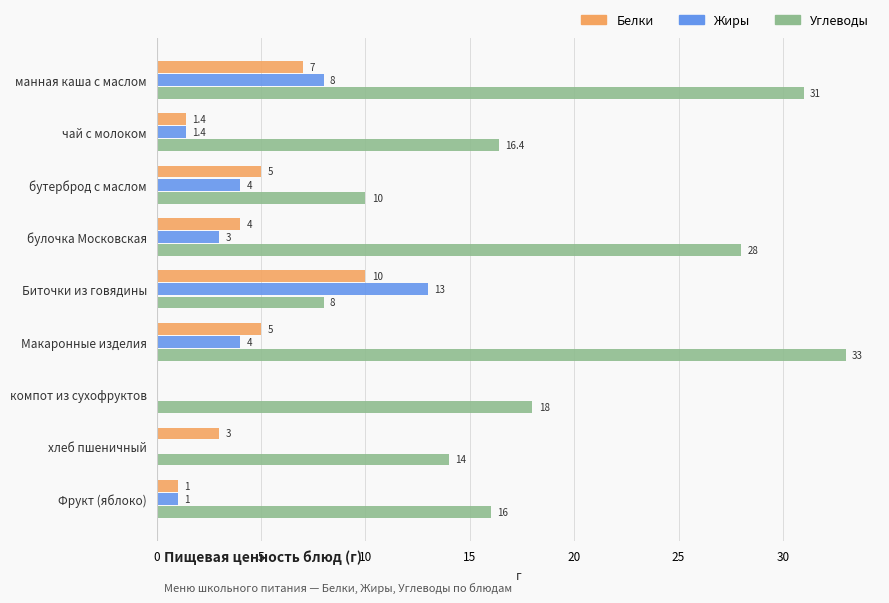

At which category is the sum across all series the highest?

манная каша с маслом